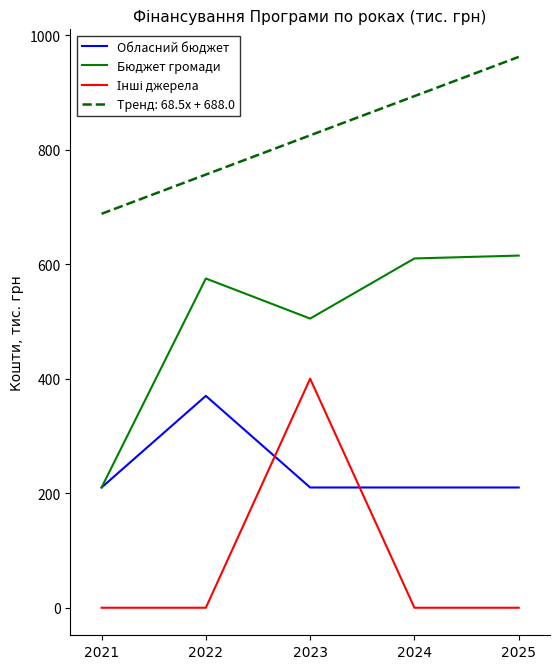

Which series has the largest total across all categories?

Тренд: 68.5x + 688.0